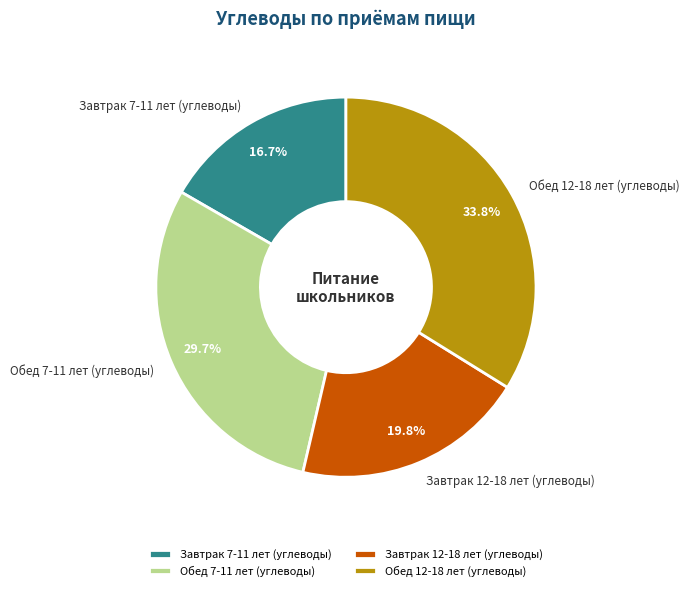

True or false: Обед 7-11 лет (углеводы) accounts for 18% of the total.

False